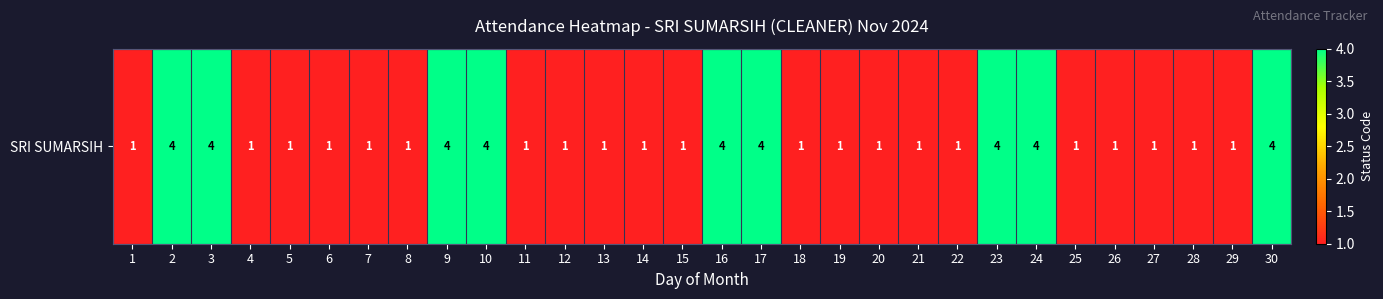

Reading left to right, extract all data points from this chart.

1=1	2=4	3=4	4=1	5=1	6=1	7=1	8=1	9=4	10=4	11=1	12=1	13=1	14=1	15=1	16=4	17=4	18=1	19=1	20=1	21=1	22=1	23=4	24=4	25=1	26=1	27=1	28=1	29=1	30=4